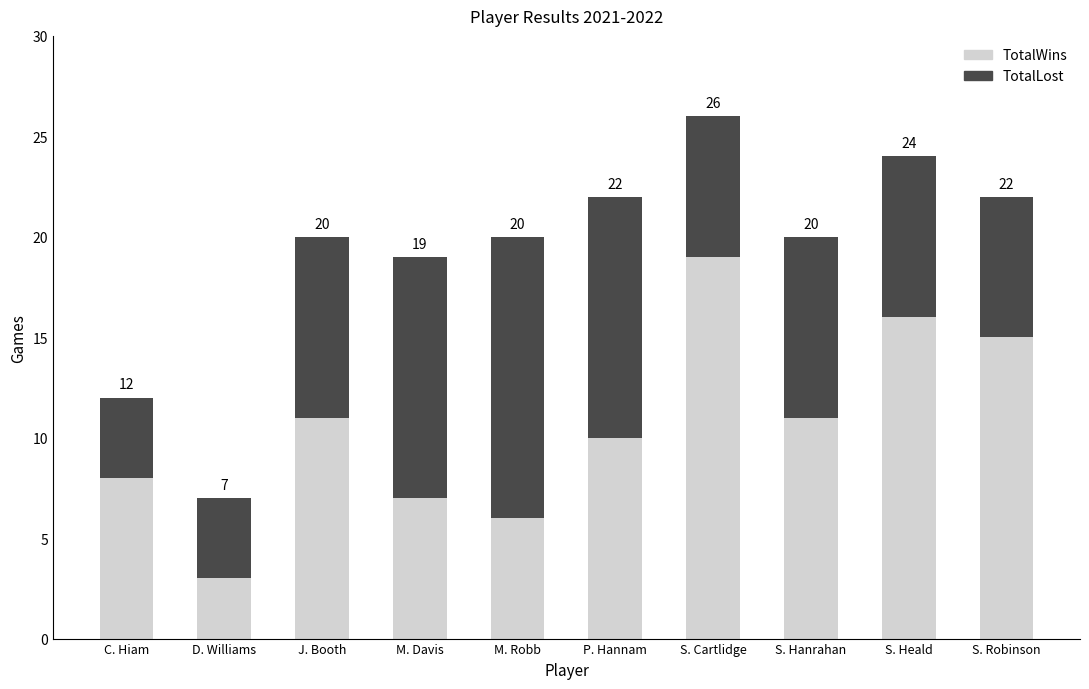

Where is TotalWins nearest to the value 11?

J. Booth